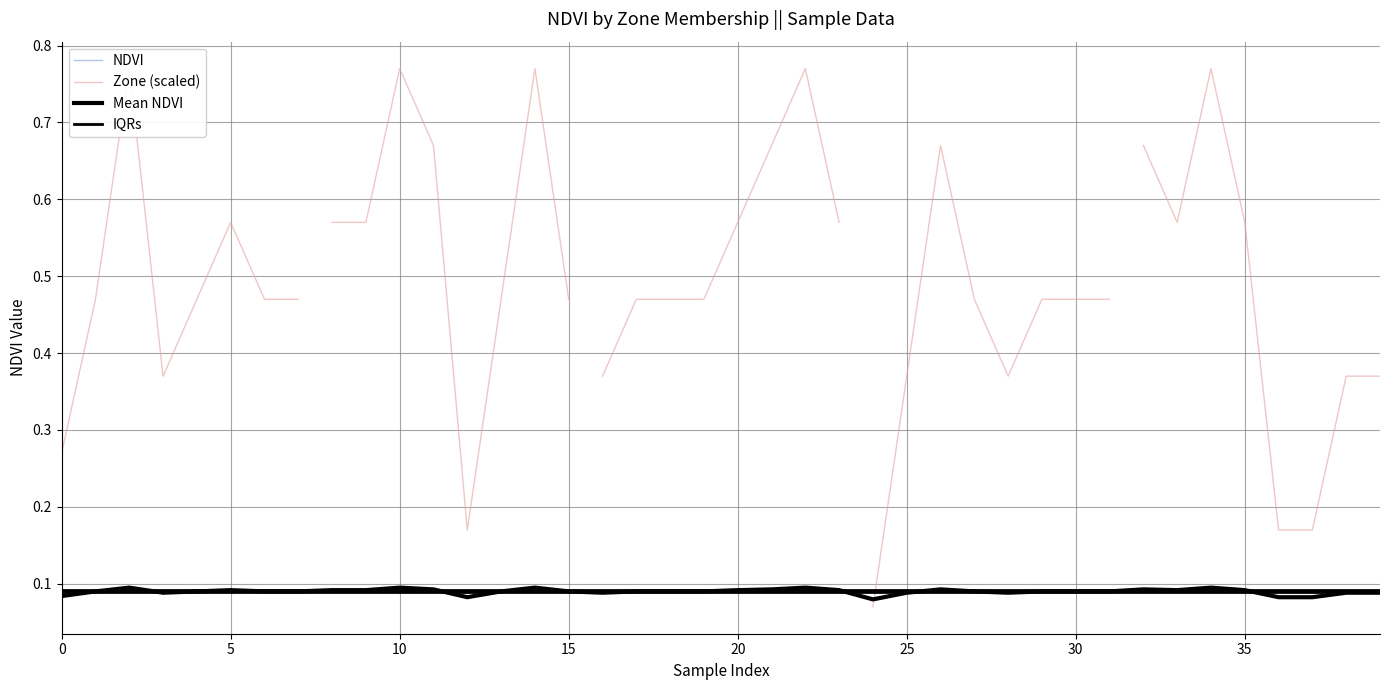

What value does the data have at 9?

0.1